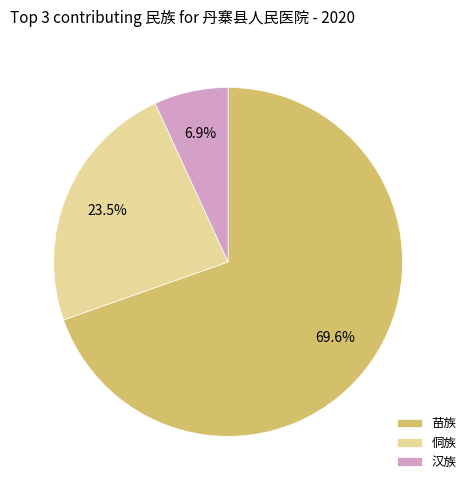

Count the number of slices in the pie.

3